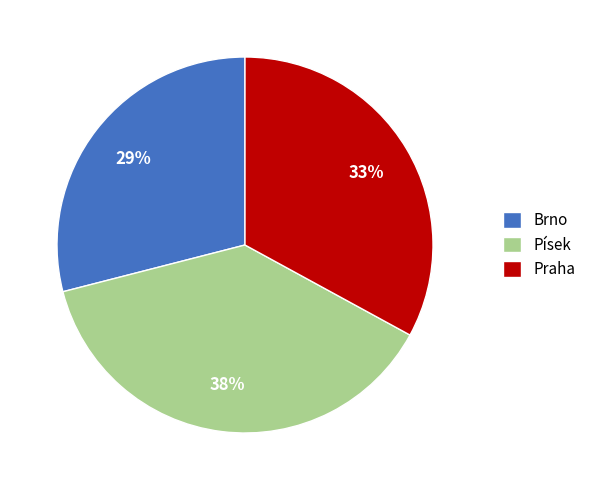

To the nearest percent, what is the difference between the Brno and Praha slice percentages?

4%